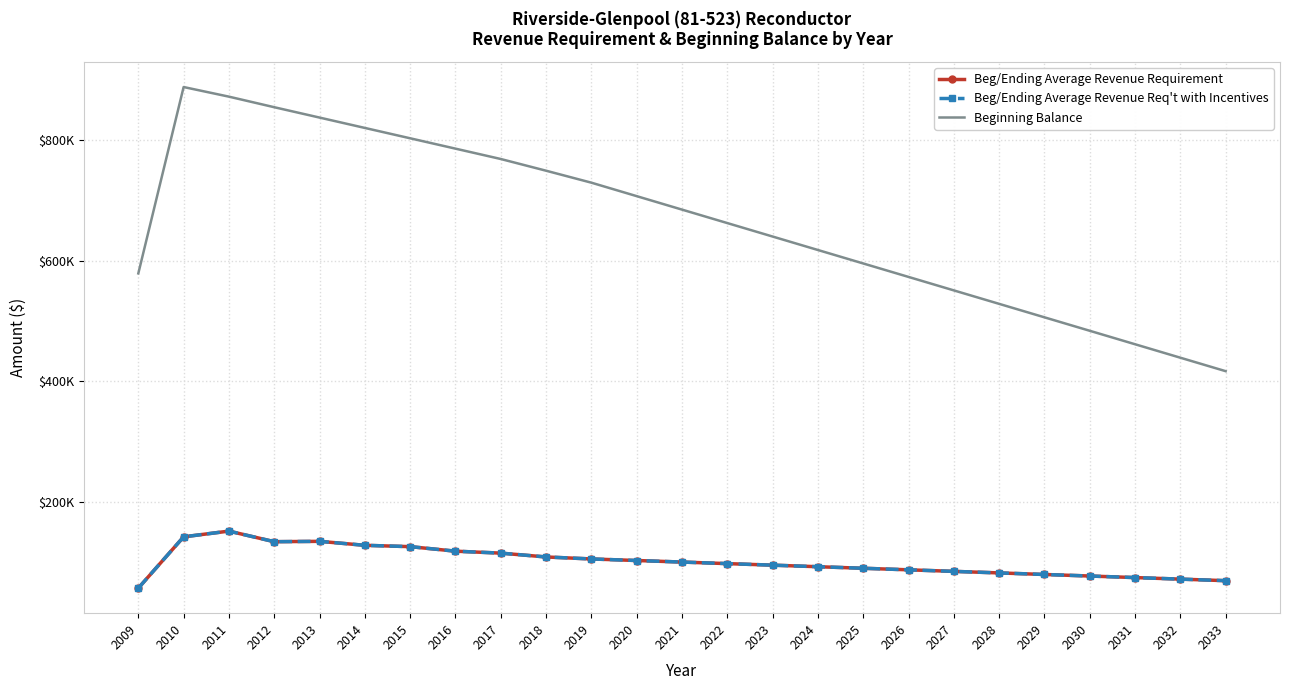

Where is the first local maximum for Beginning Balance?

2010